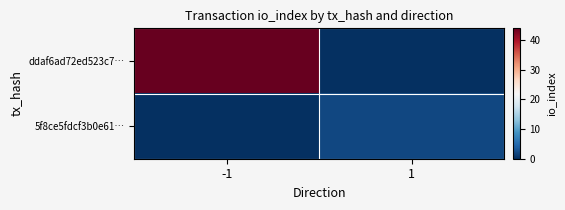

Rank the series at -1 from lowest to highest value.

5f8ce5fdcf3b0e61…, ddaf6ad72ed523c7…